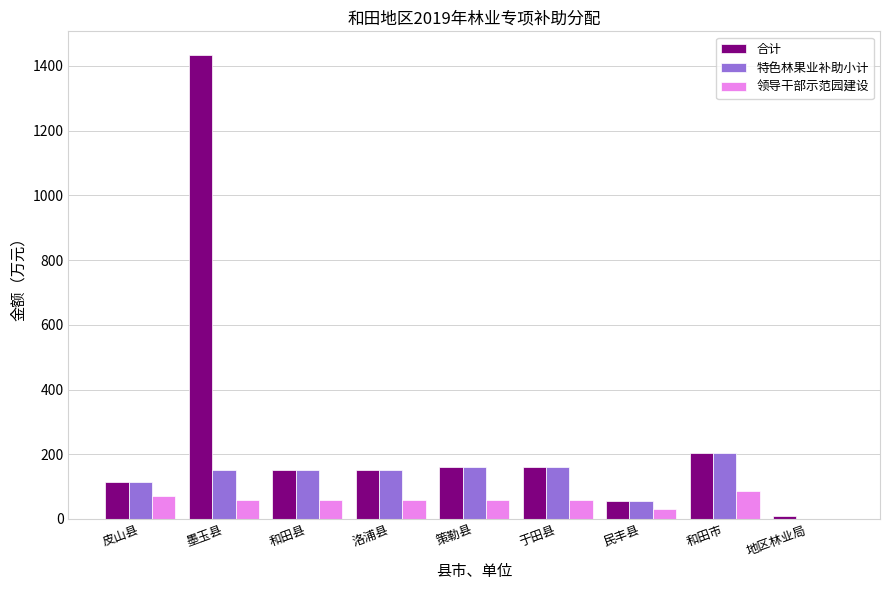

Which category has the highest value across all series?

墨玉县